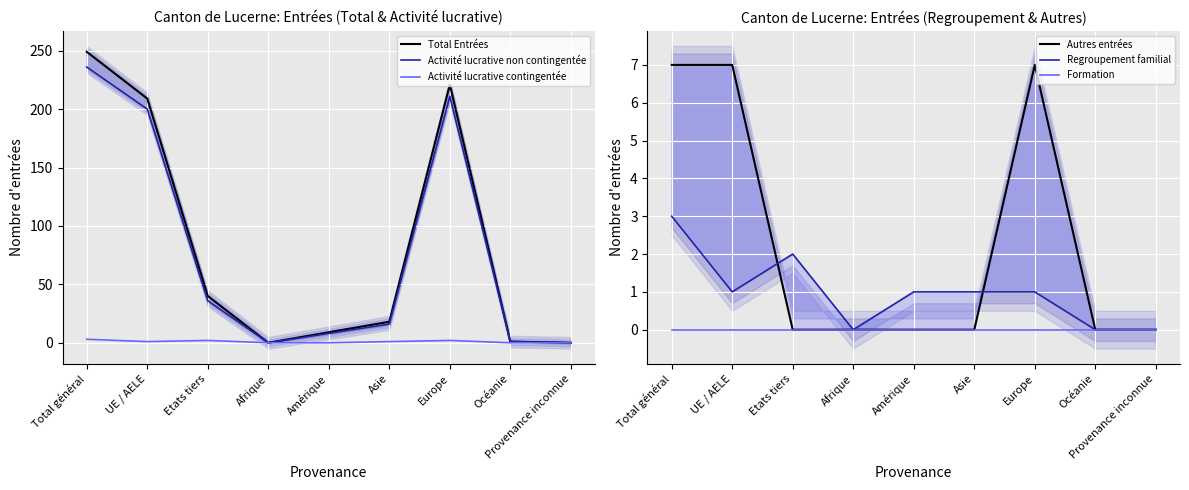

Reading left to right, transcribe all the data shown in this chart.

Total Entrées: Total général=249	UE / AELE=209	Etats tiers=40	Afrique=0	Amérique=9	Asie=18	Europe=221	Océanie=1	Provenance inconnue=0
Activité lucrative non contingentée: Total général=236	UE / AELE=200	Etats tiers=36	Afrique=0	Amérique=8	Asie=16	Europe=211	Océanie=1	Provenance inconnue=0
Activité lucrative contingentée: Total général=3	UE / AELE=1	Etats tiers=2	Afrique=0	Amérique=0	Asie=1	Europe=2	Océanie=0	Provenance inconnue=0
Autres entrées: Total général=7	UE / AELE=7	Etats tiers=0	Afrique=0	Amérique=0	Asie=0	Europe=7	Océanie=0	Provenance inconnue=0
Regroupement familial: Total général=3	UE / AELE=1	Etats tiers=2	Afrique=0	Amérique=1	Asie=1	Europe=1	Océanie=0	Provenance inconnue=0
Formation: Total général=0	UE / AELE=0	Etats tiers=0	Afrique=0	Amérique=0	Asie=0	Europe=0	Océanie=0	Provenance inconnue=0